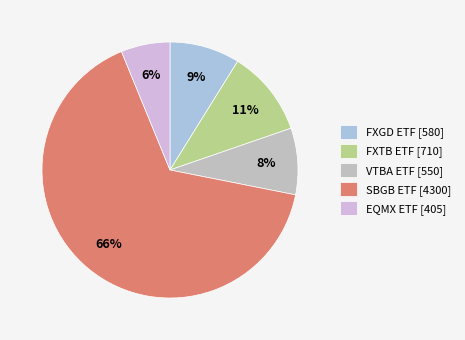

To the nearest percent, what is the difference between the largest and smallest slice percentages?

60%